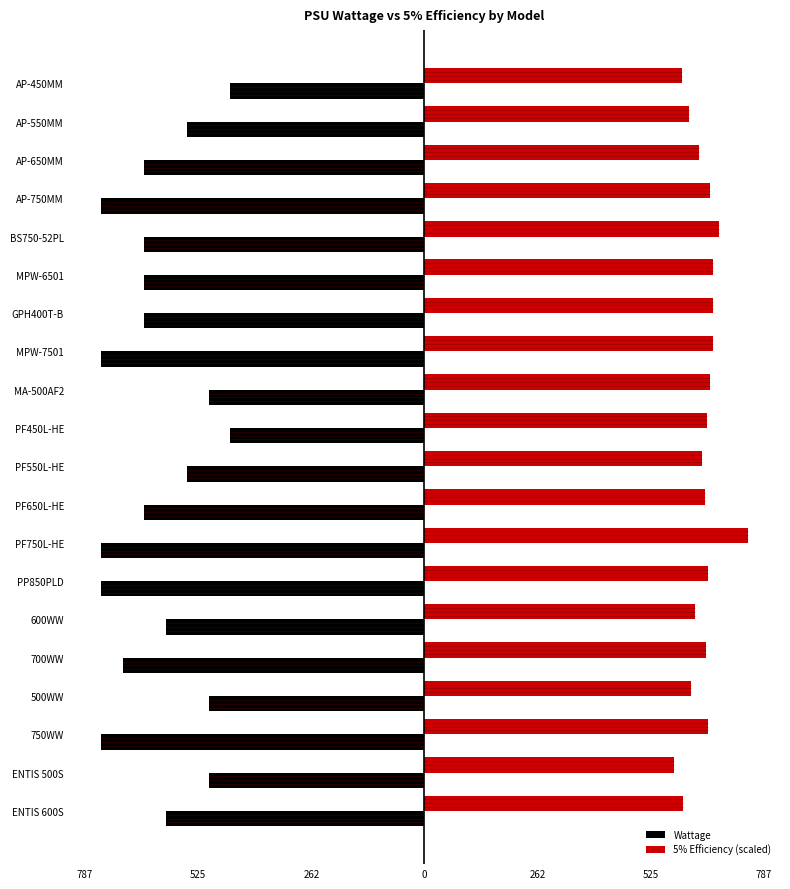

Which series has the largest total across all categories?

5% Efficiency (scaled)